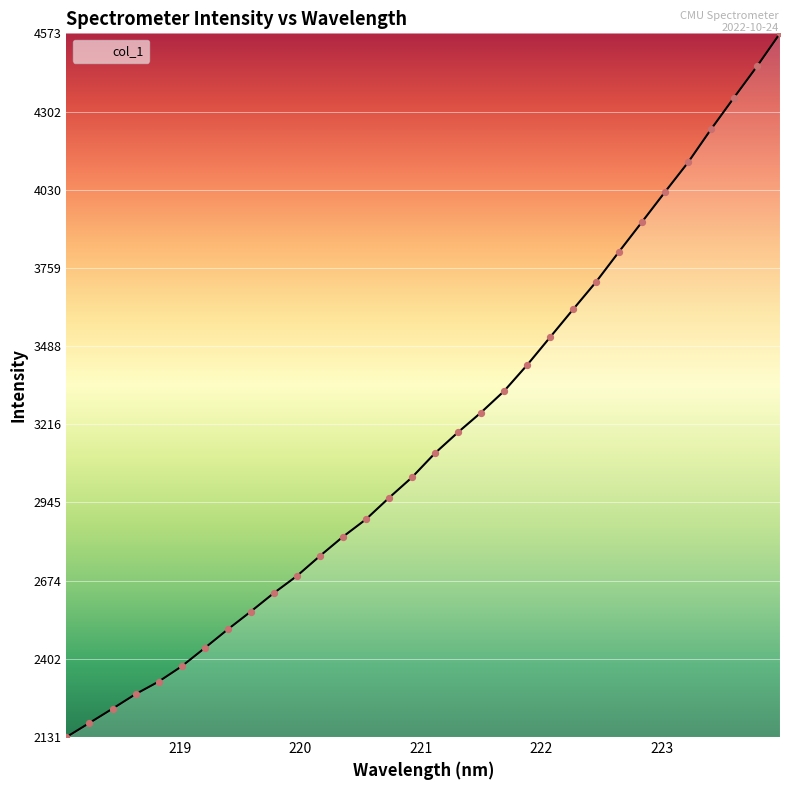

What is the difference between the maximum and minimum values?

2442.5